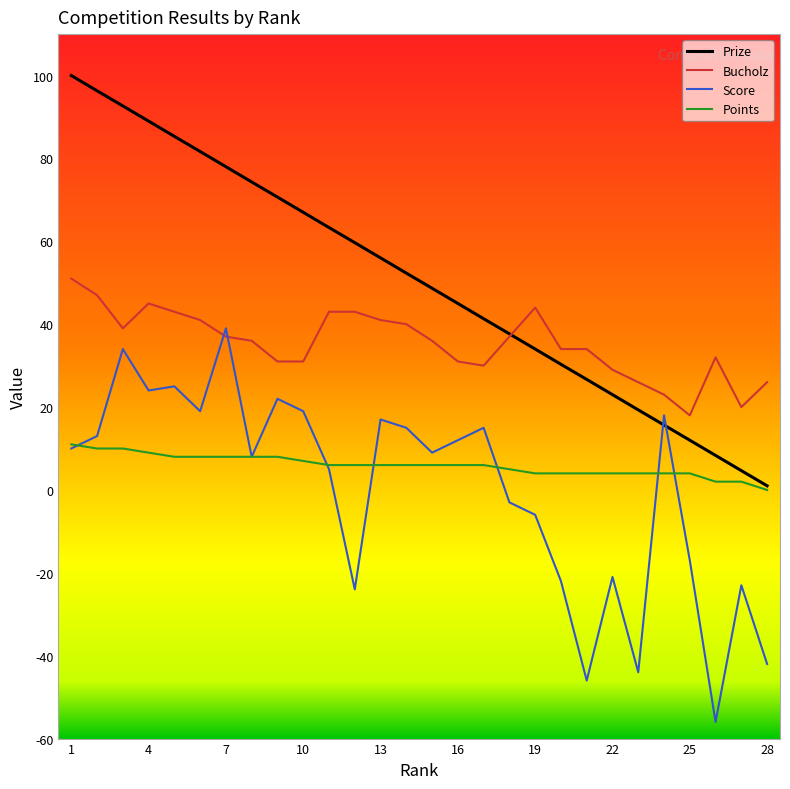

What is the maximum value shown in the chart?

100.0